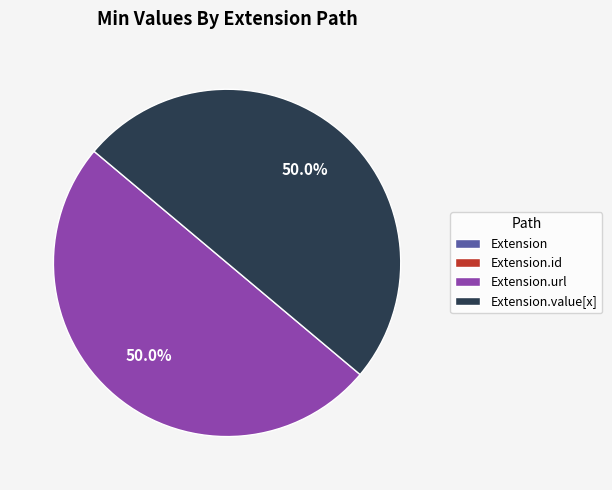

Which category has the biggest portion of the pie?

Extension.url